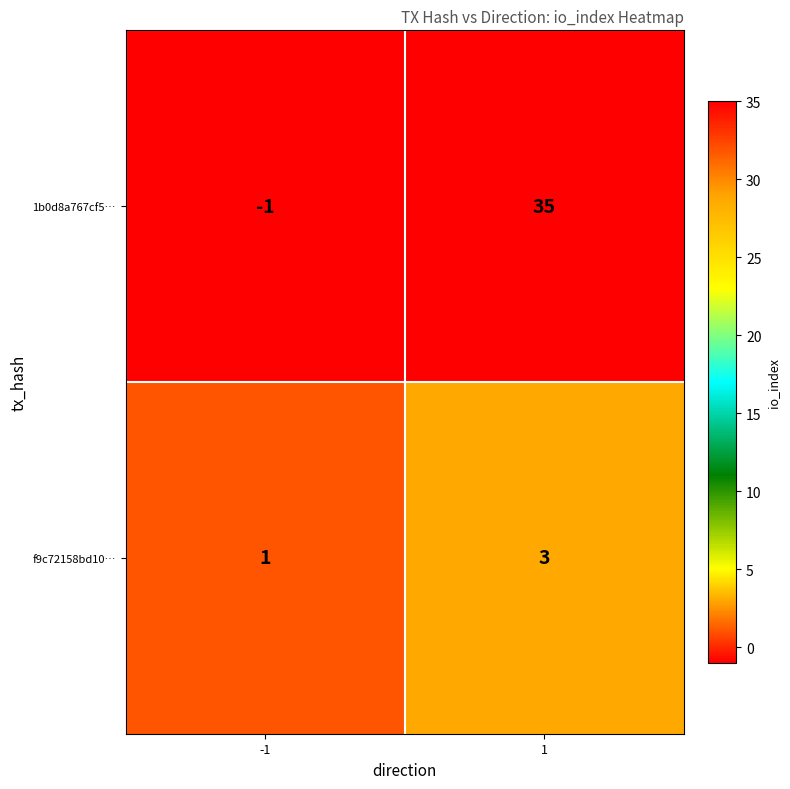

True or false: f9c72158bd10… has a value of 3 at 1.

True